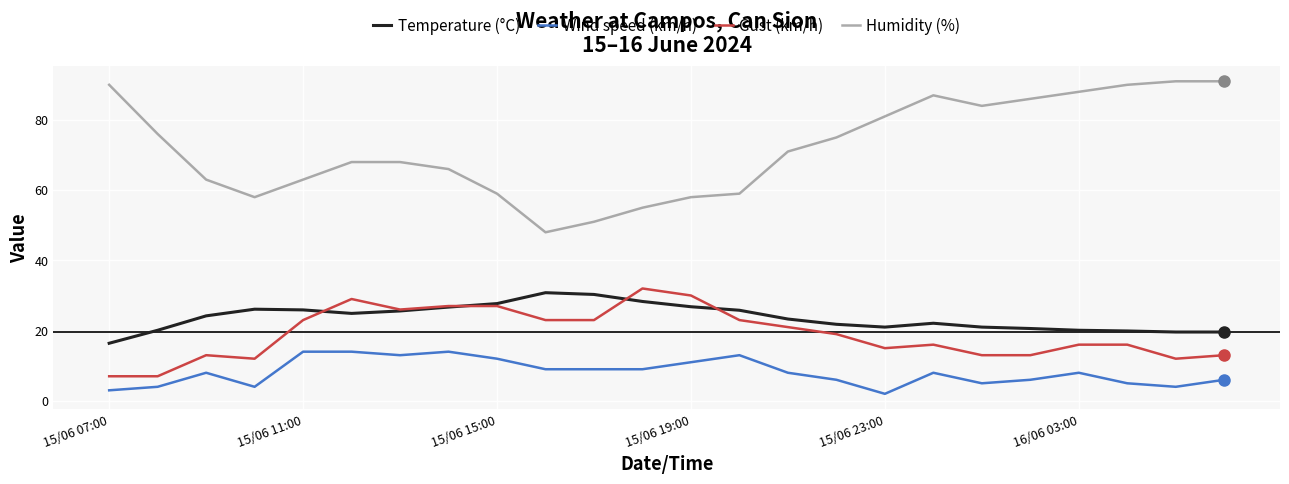

True or false: Temperature (°C) and Humidity (%) cross at least once.

False